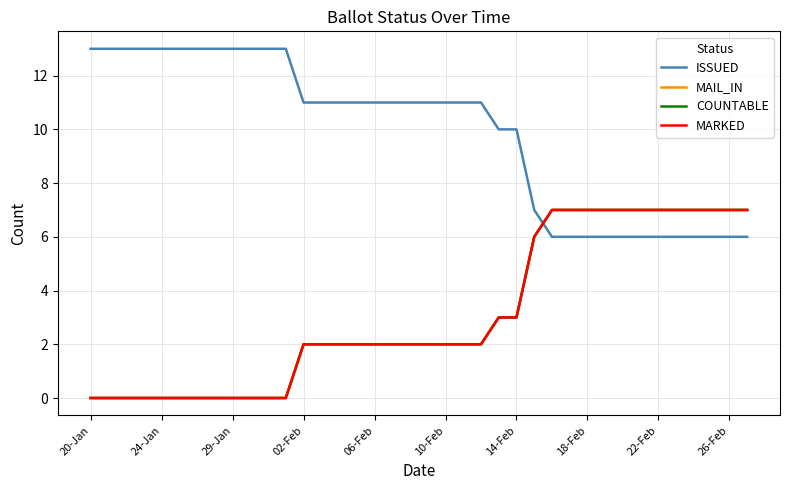

At how many categories does at least one series exceed 3?

38